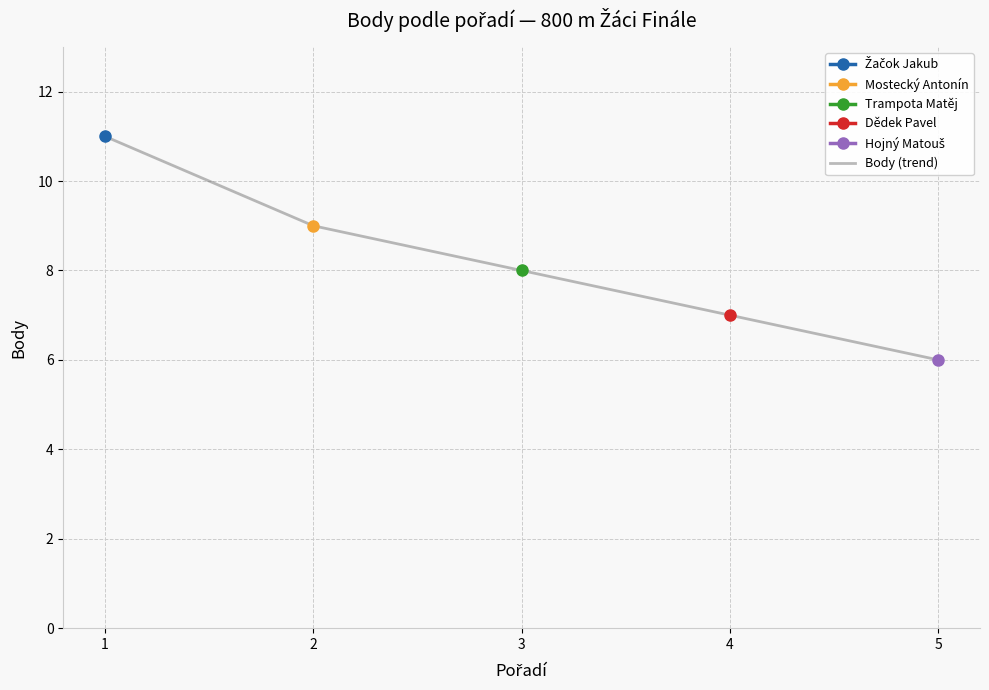

How many lines are shown in the chart?

1